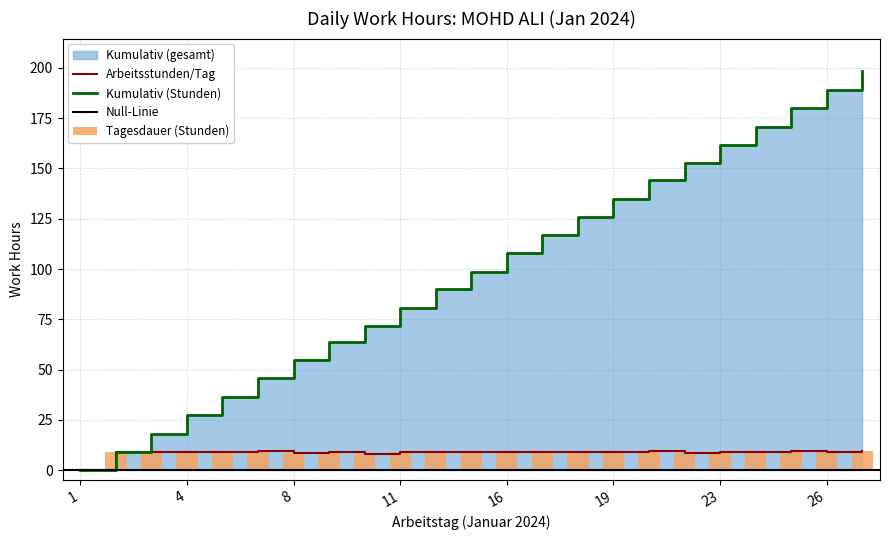

What is the maximum value shown in the chart?

198.7